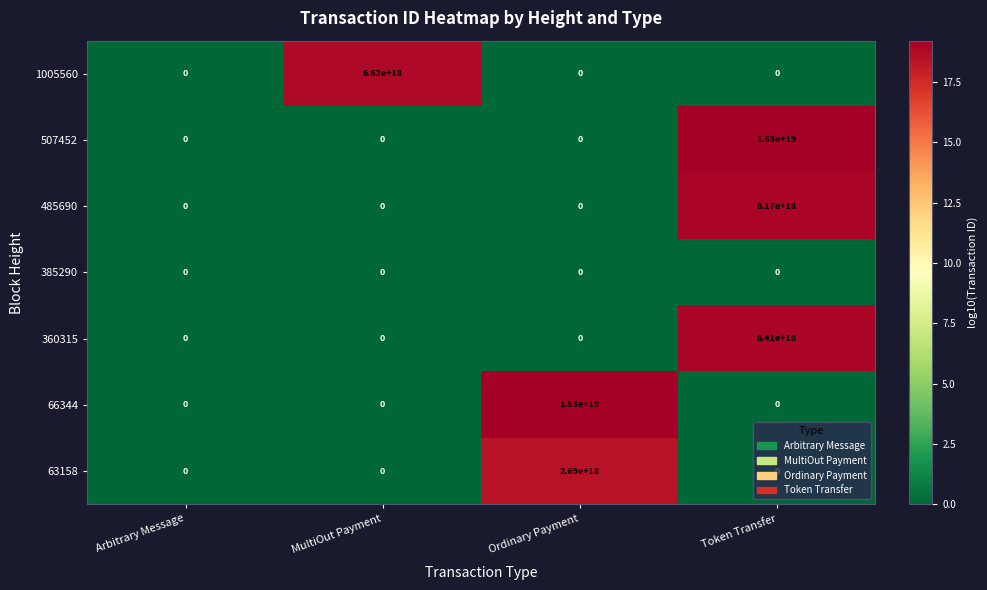

Rank the series by their maximum value, from highest to lowest.

507452, 66344, 360315, 485690, 1005560, 63158, 385290